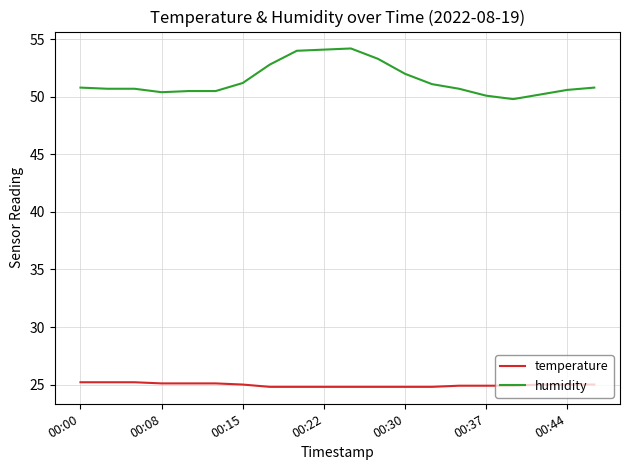

What is the difference between the maximum and minimum values in the humidity series?

4.4